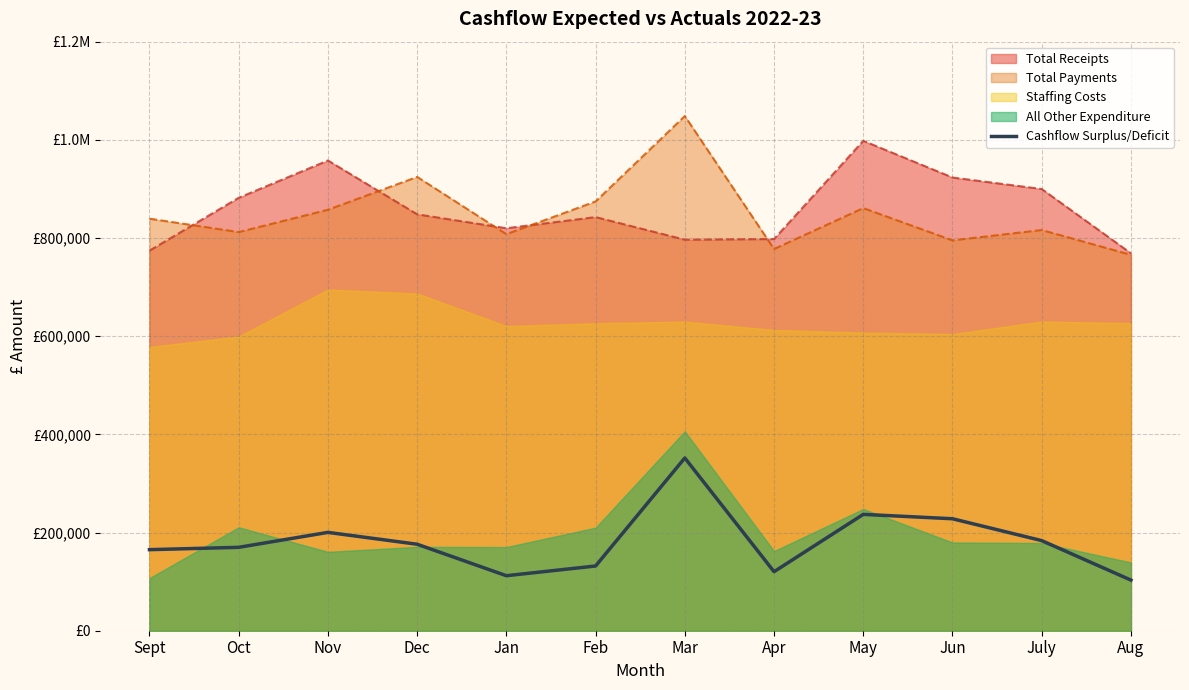

Where is the first local maximum?

Nov